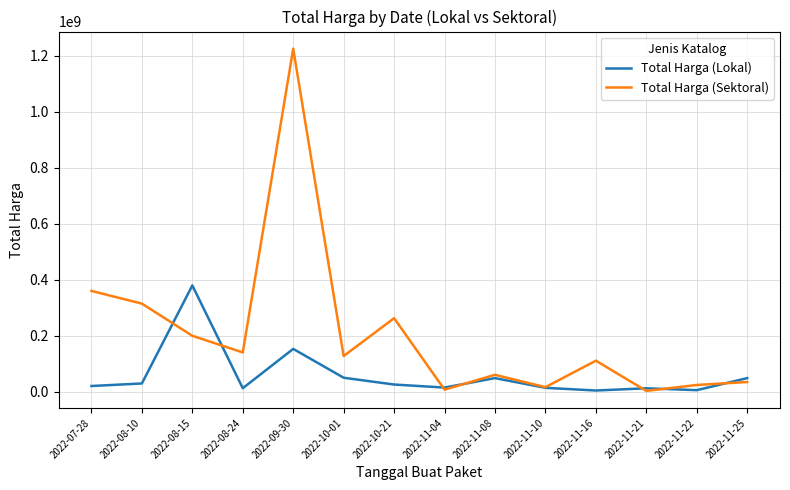

List the series in order of their overall mean, lowest first.

Total Harga (Lokal), Total Harga (Sektoral)